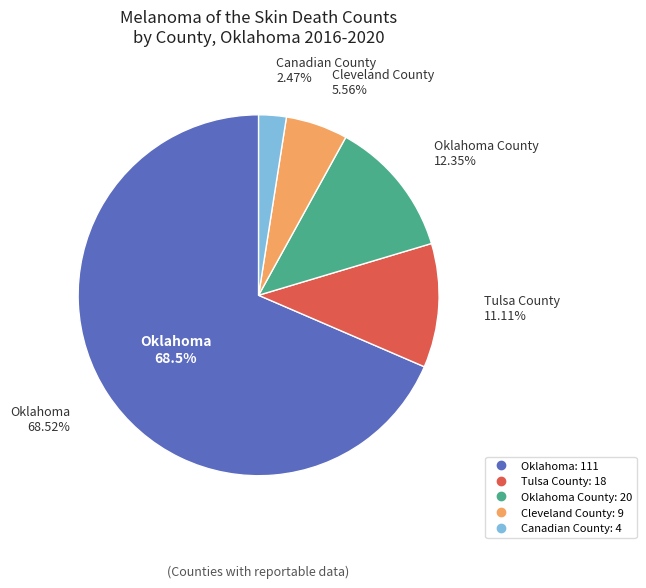

To the nearest percent, what is the combined percentage of Tulsa County and Oklahoma County?

23%